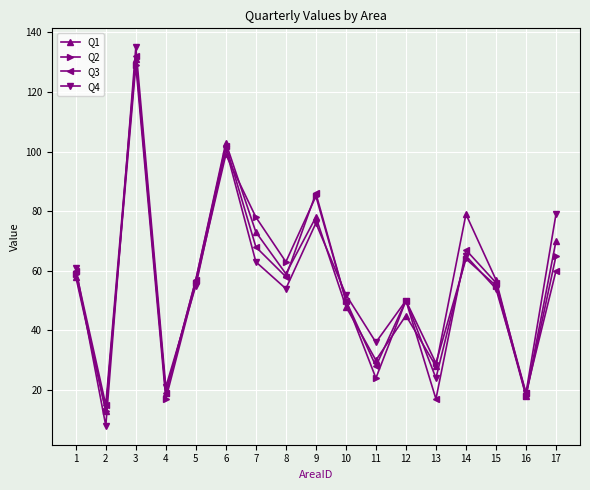

At which category is the sum across all series the highest?

3